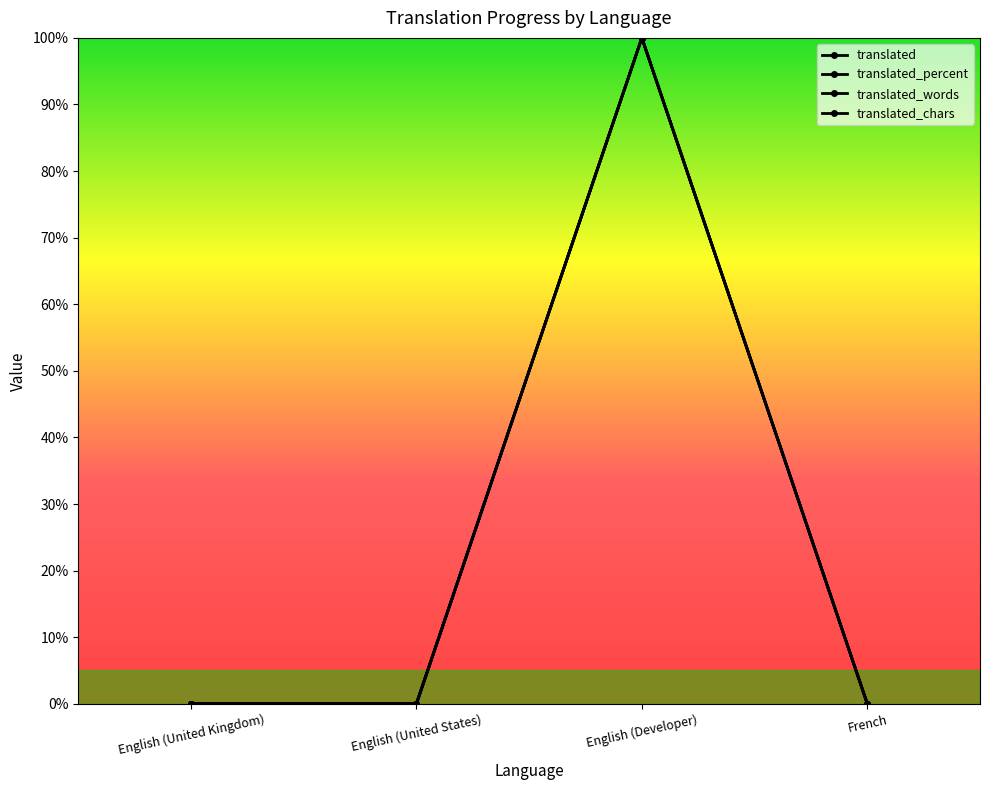

Which series changed the most between English (United Kingdom) and English (United States)?

translated